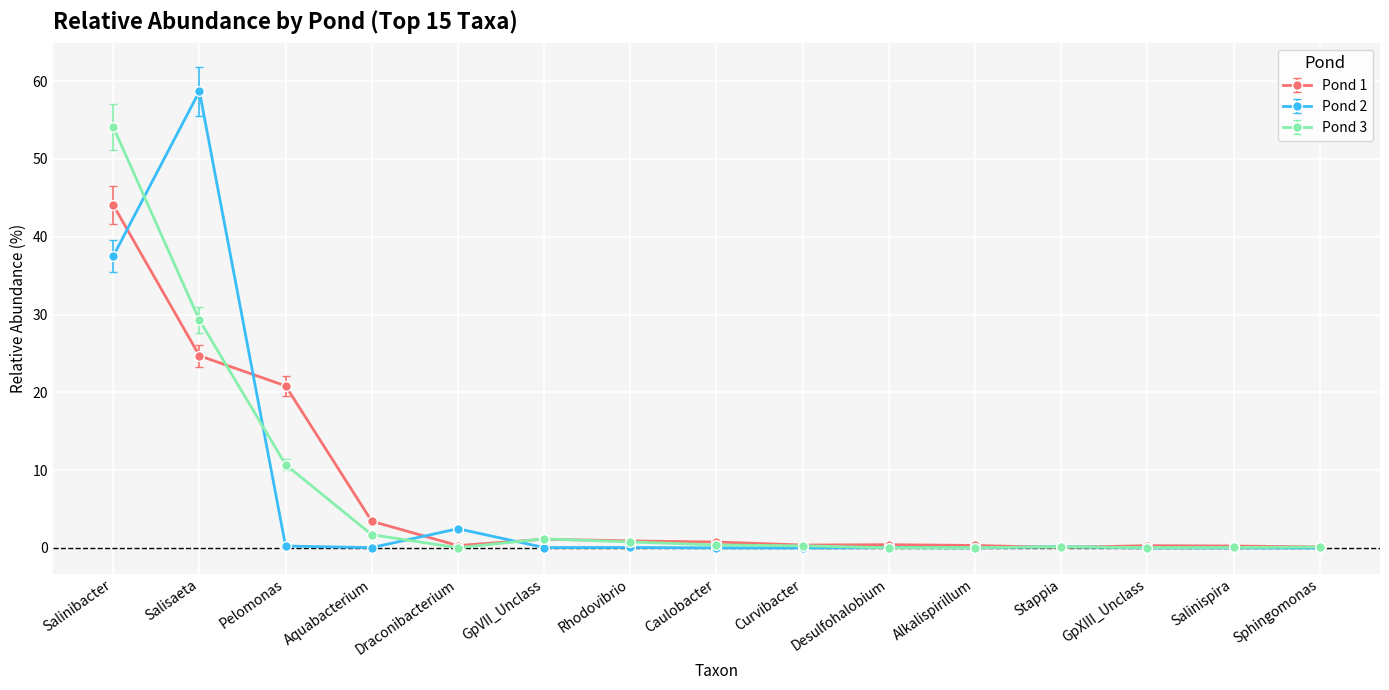

Which category has the highest value across all series?

Salisaeta